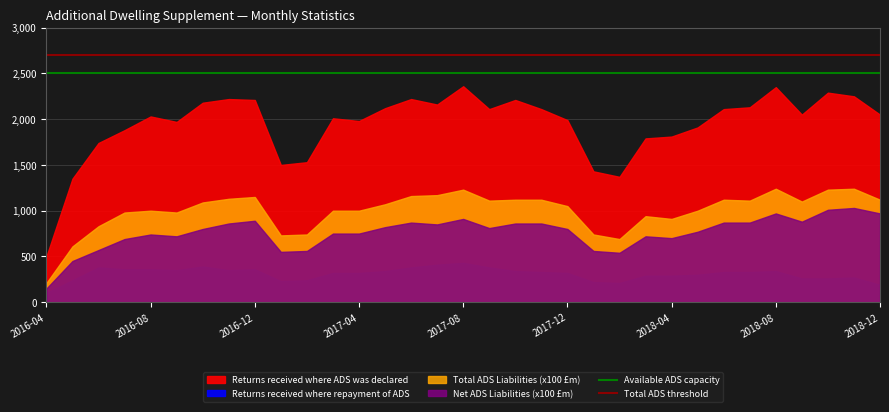

What is the value of the Available ADS capacity point at the 1st from the left?

2500